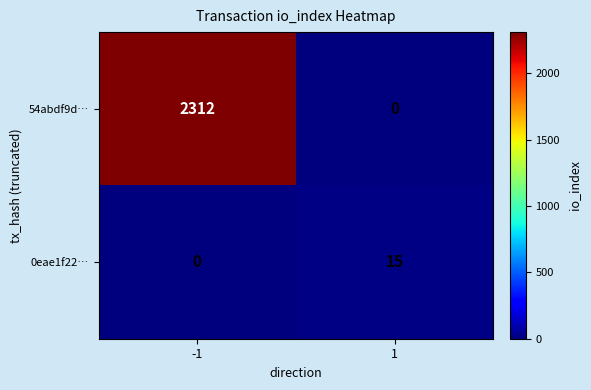

At which category is the sum across all series the highest?

-1